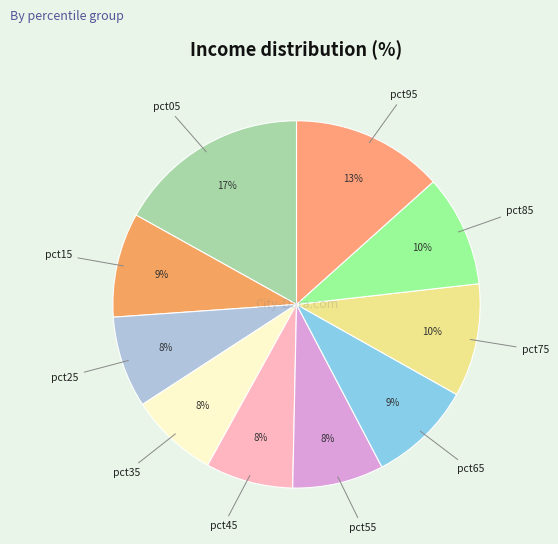

How many slices are in this pie chart?

10